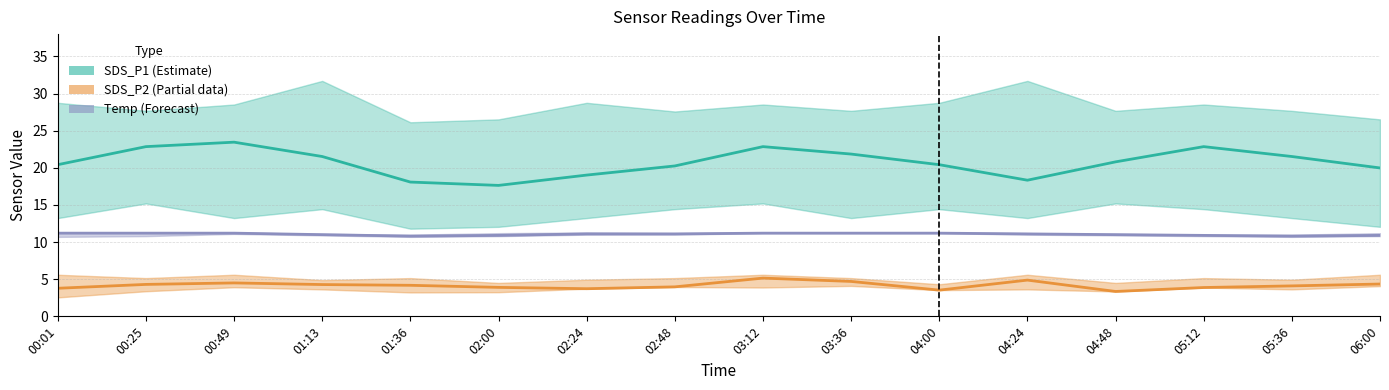

What is the greatest value displayed?

23.4